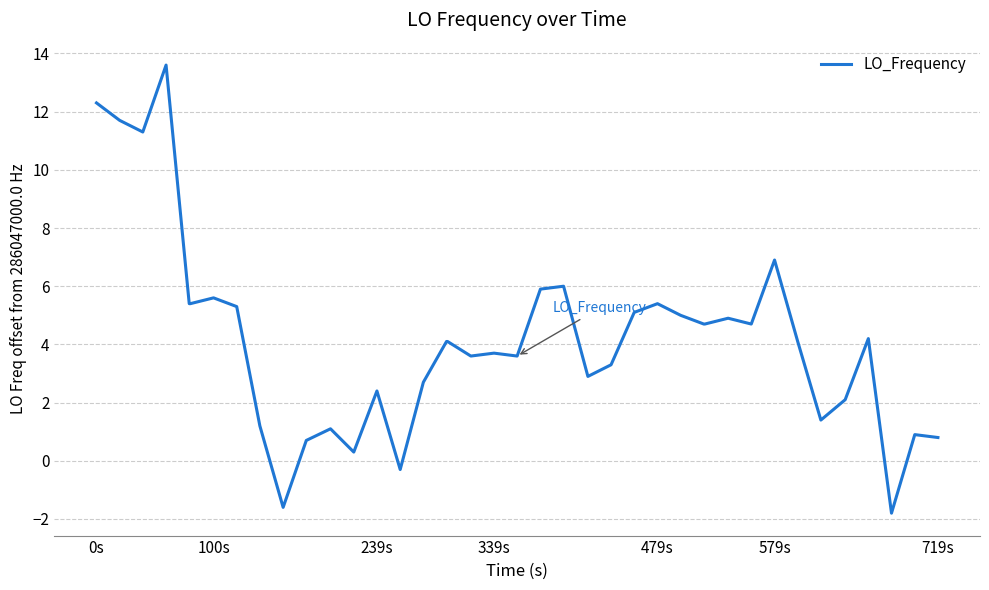

What is the smallest value displayed?

-1.8